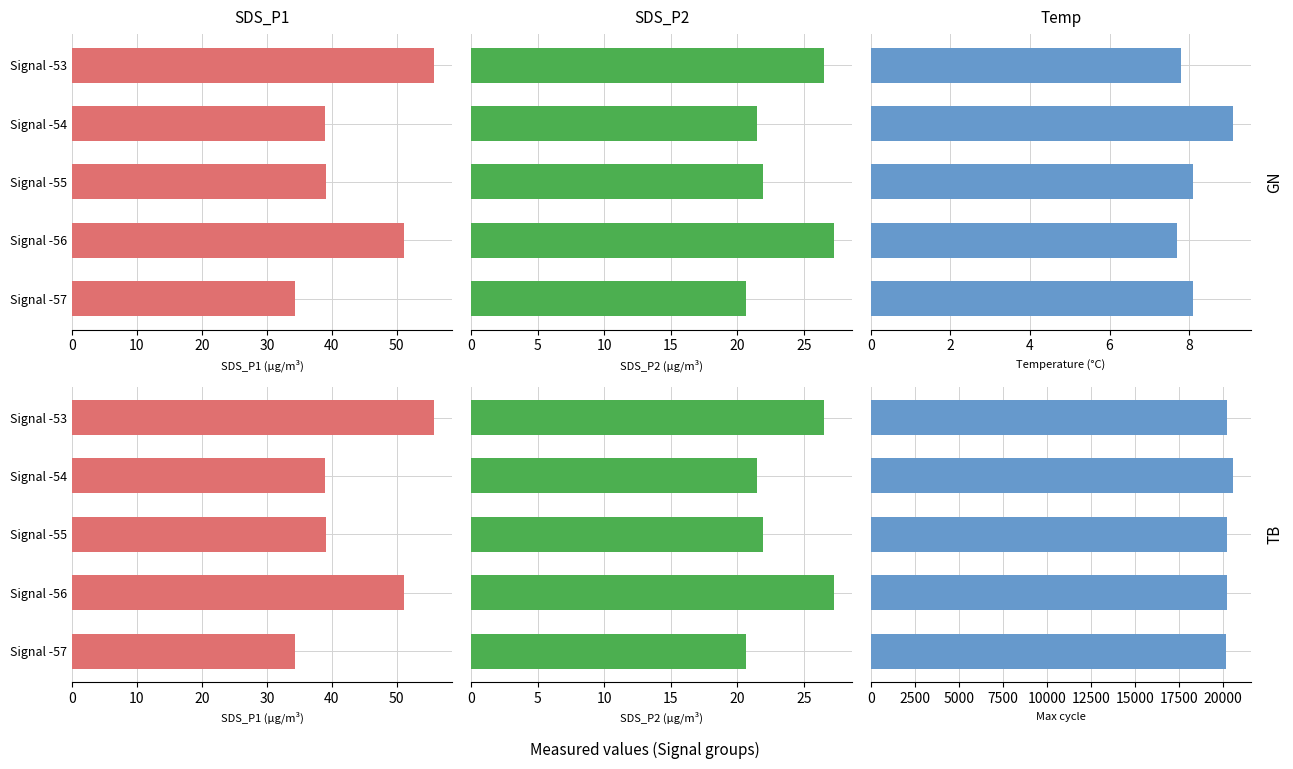

How many values in the Max cycle series exceed 20225?

2